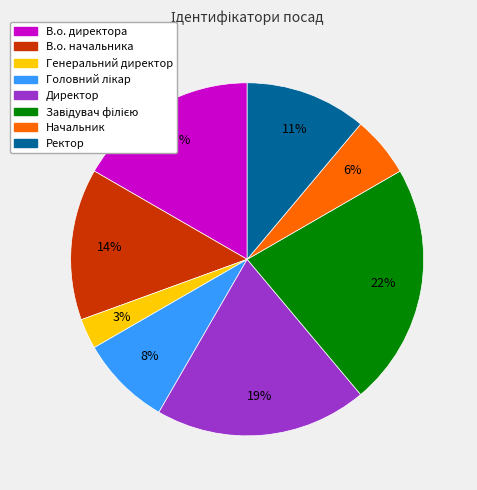

Which slice is the smallest?

Генеральний директор